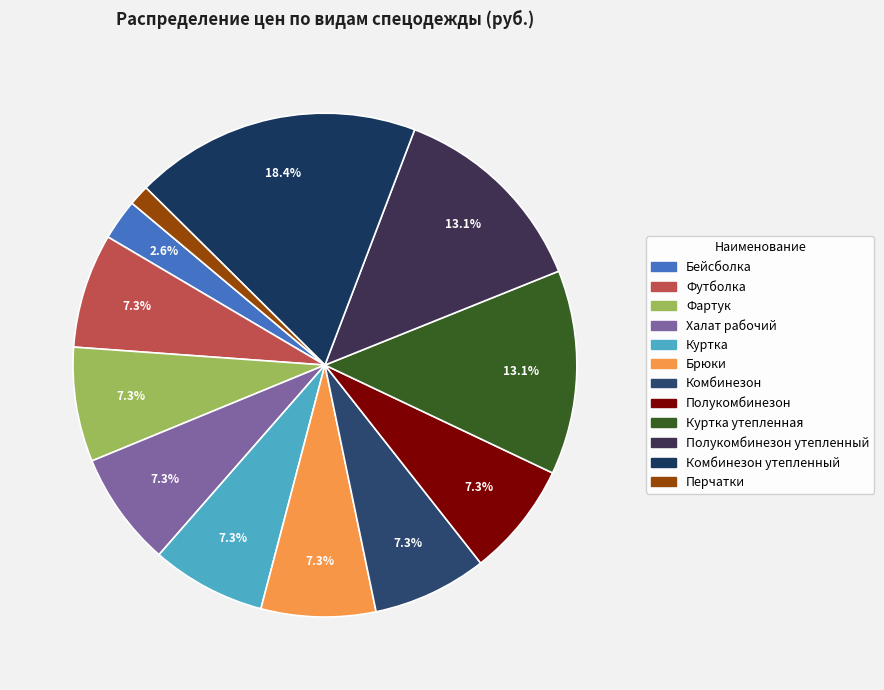

How many slices are in this pie chart?

12